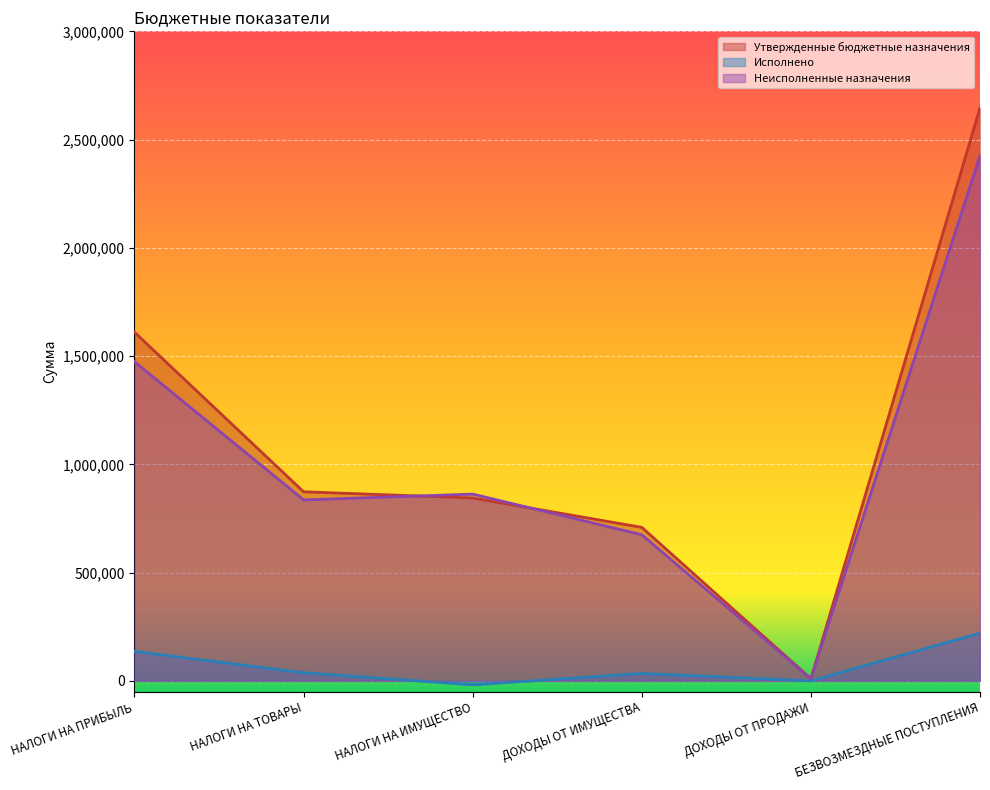

True or false: Неисполненные назначения has more than 1 points higher than both neighbors.

False